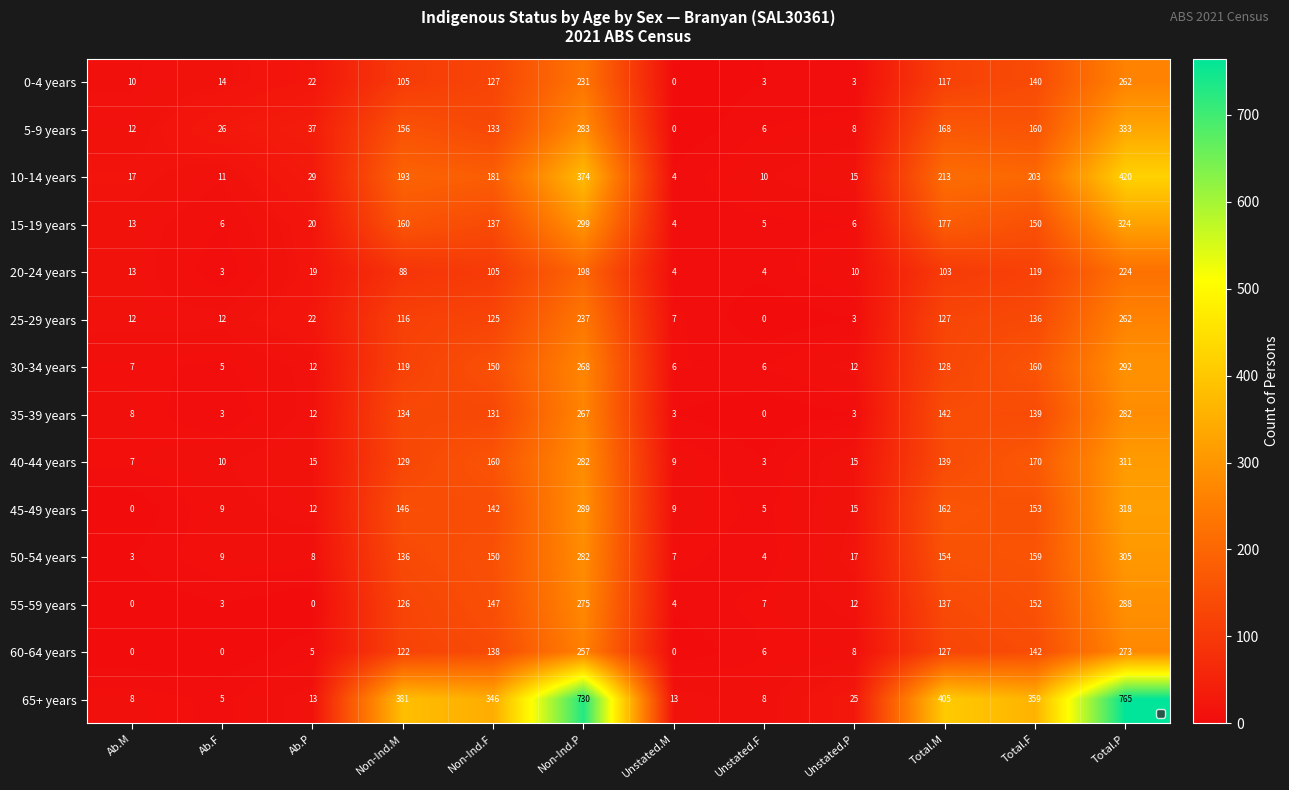

Which series has the widest spread of values?

65+ years